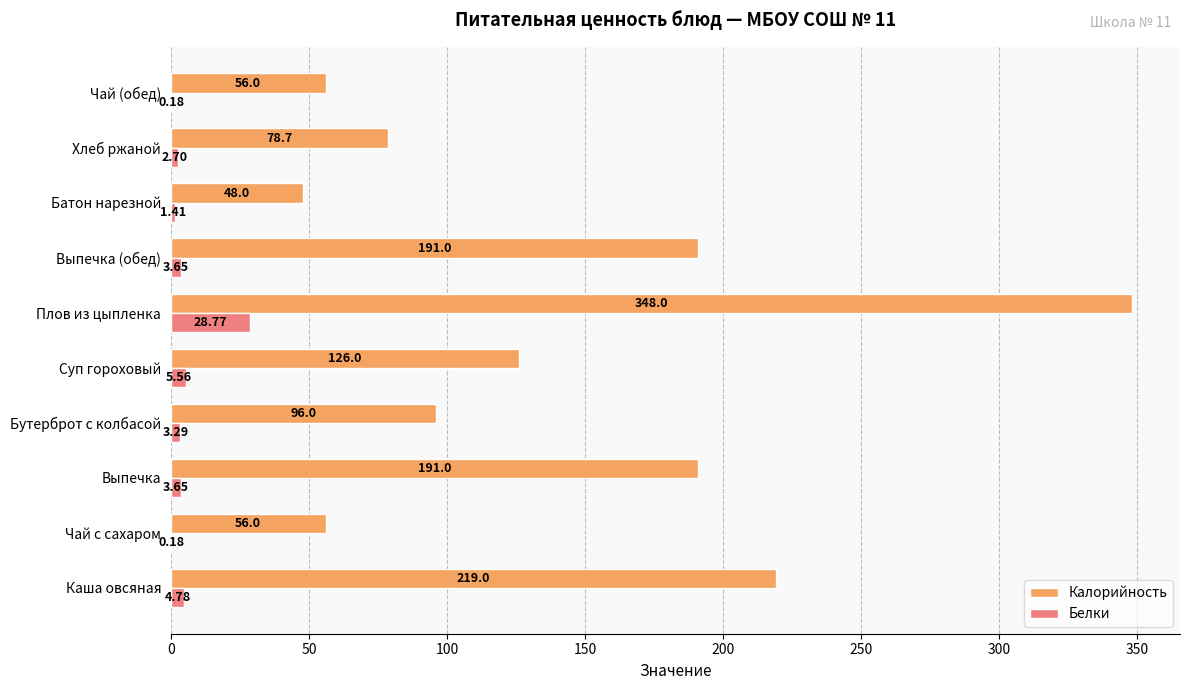

What is the sum of the Калорийность values at Суп гороховый and Выпечка (обед)?

317.0